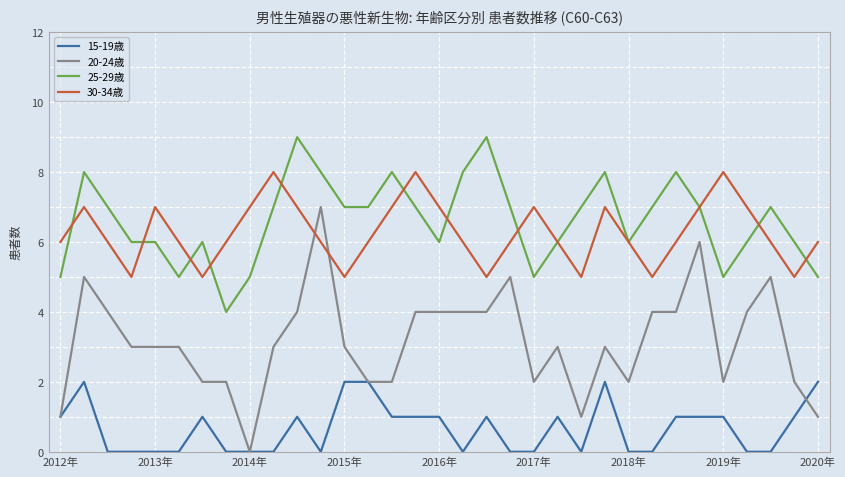

What is the maximum value shown in the chart?

9